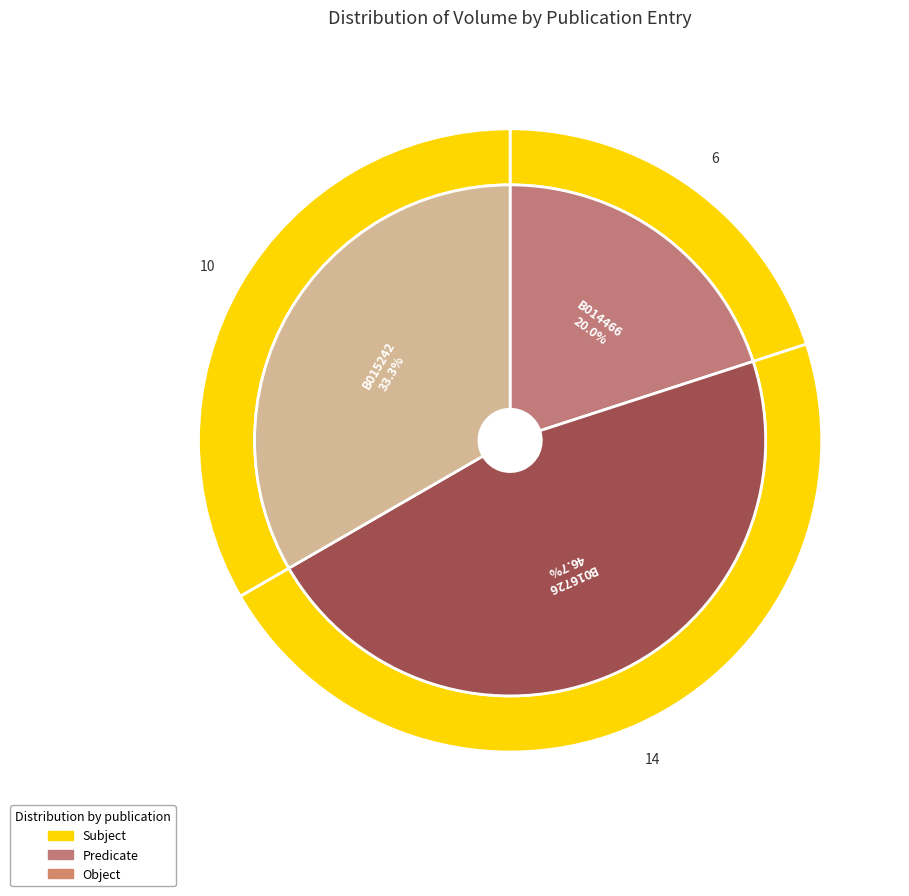

What is the ratio of the value at B016726 to the value at B014466?

2.3